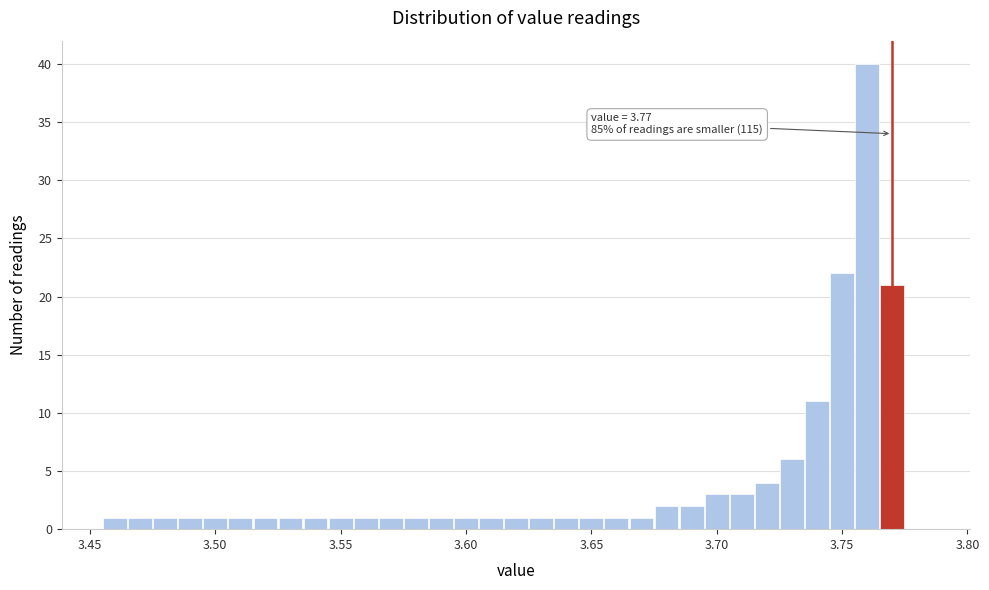

Around what value on the x-axis is the tallest bar? Give the approximate position of its centre, as read against the axis.

3.760